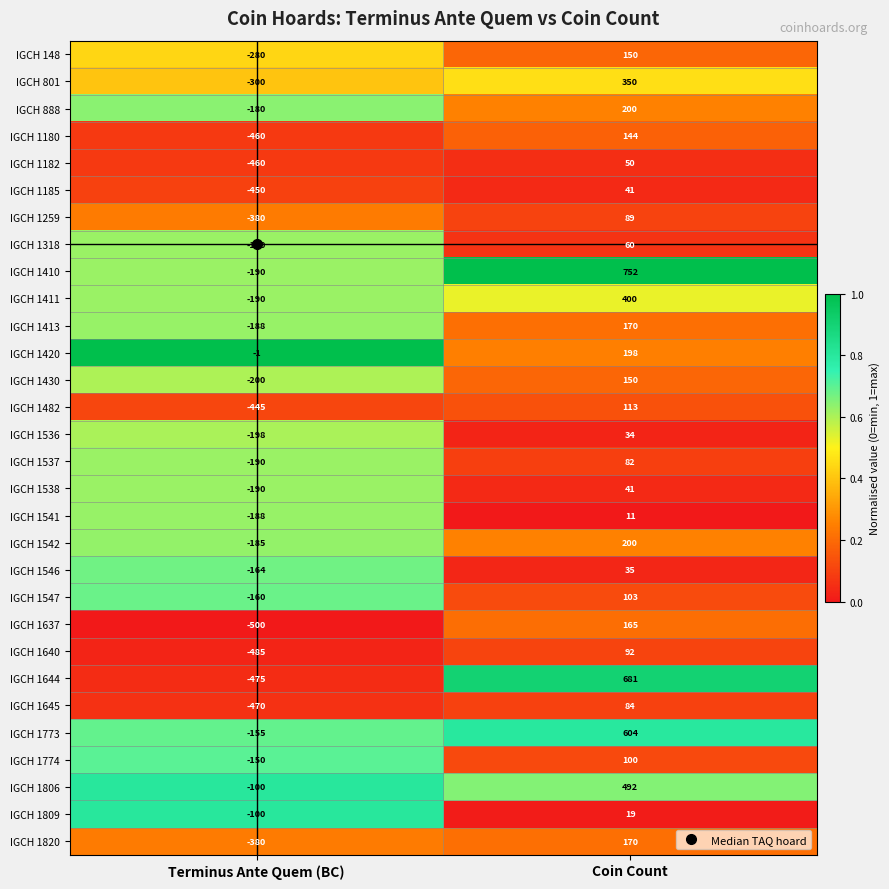

Read the IGCH 1774 value at Coin Count, to the nearest 10.

100